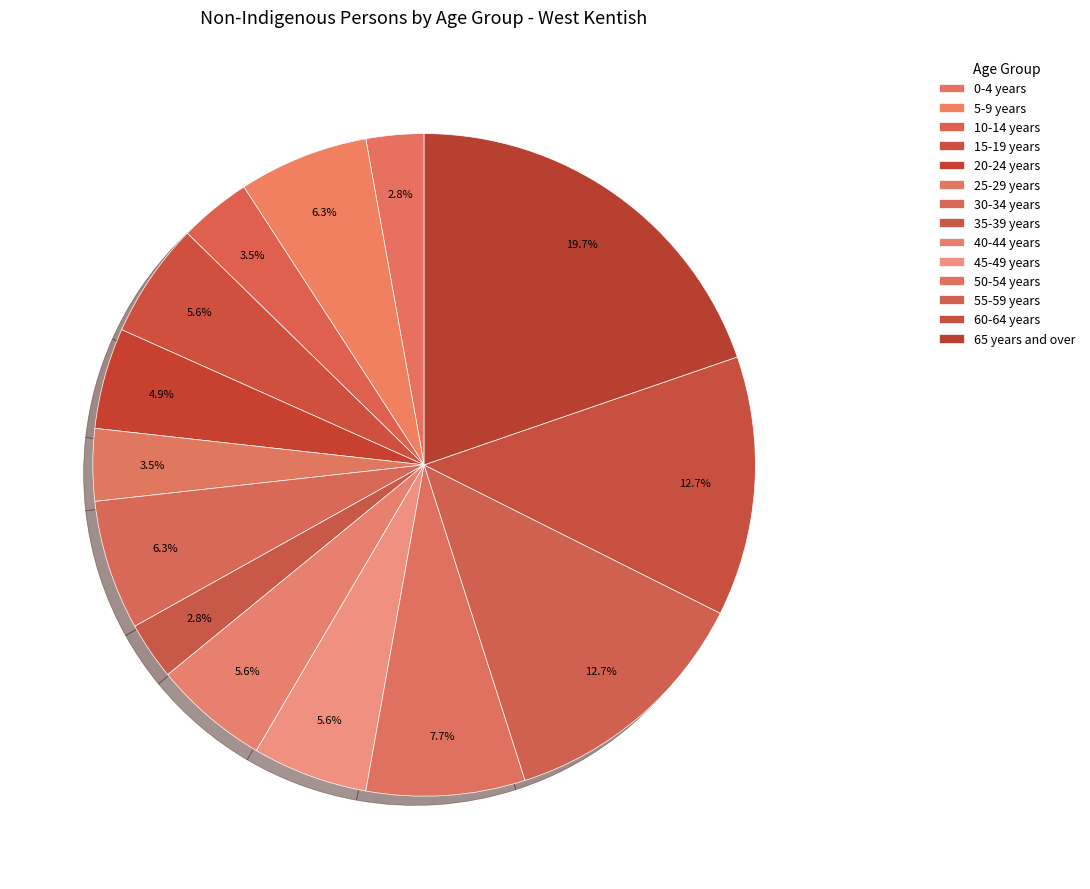

How many segments does this pie chart have?

14